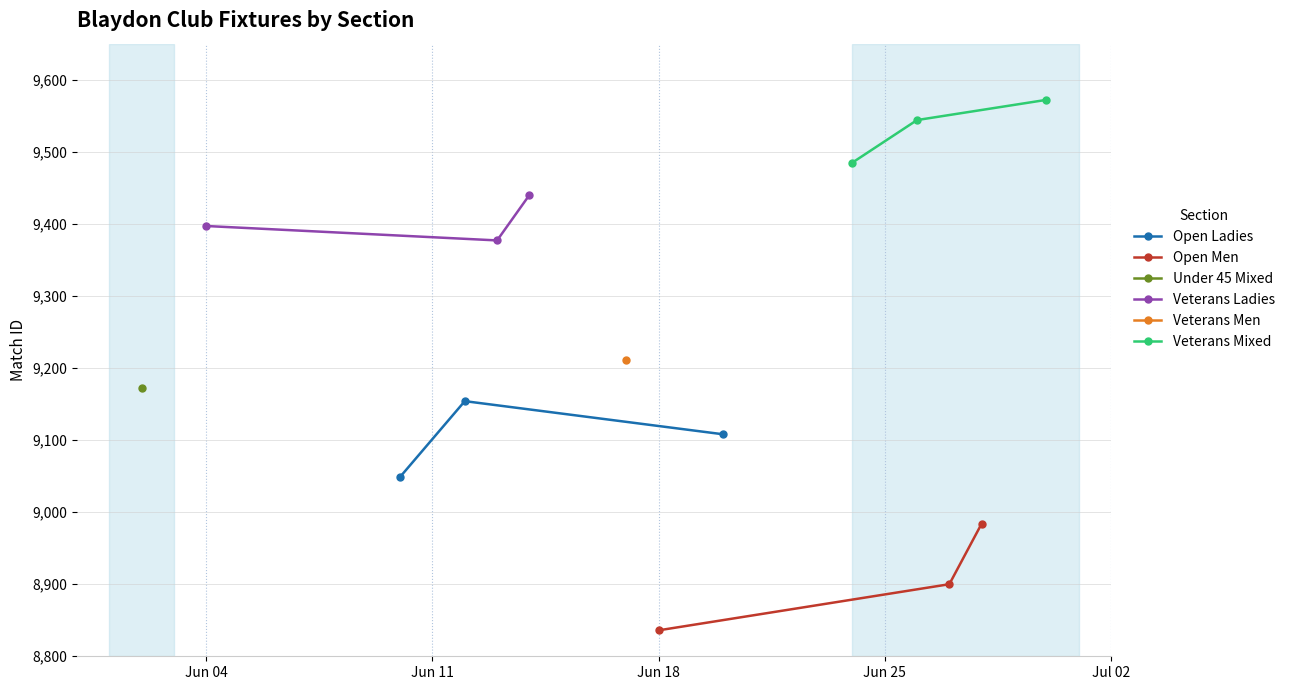

Which series has the largest total across all categories?

Veterans Mixed